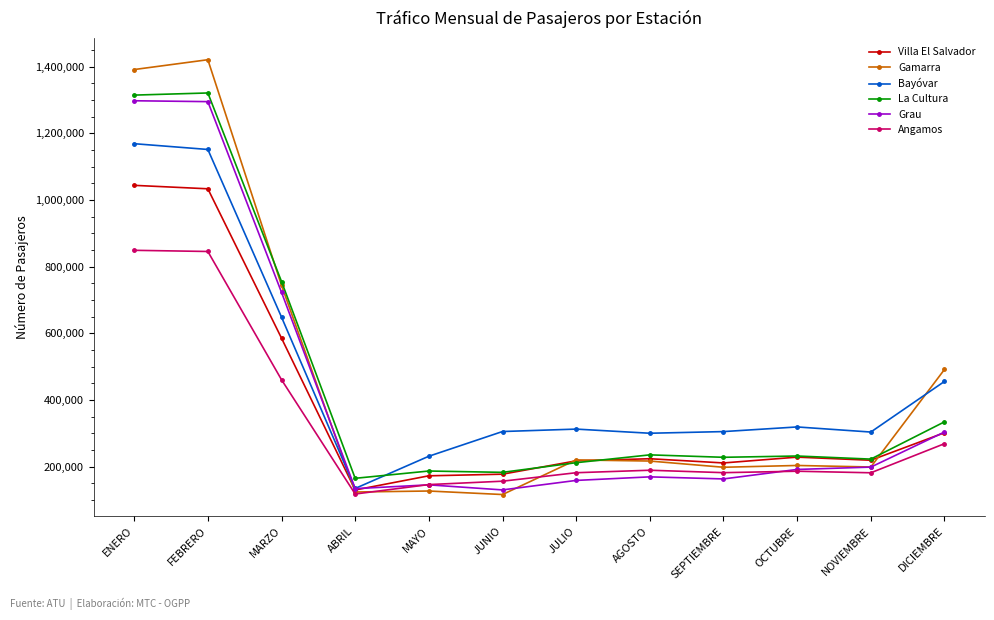

What is the total value across all series at AGOSTO?

1334339